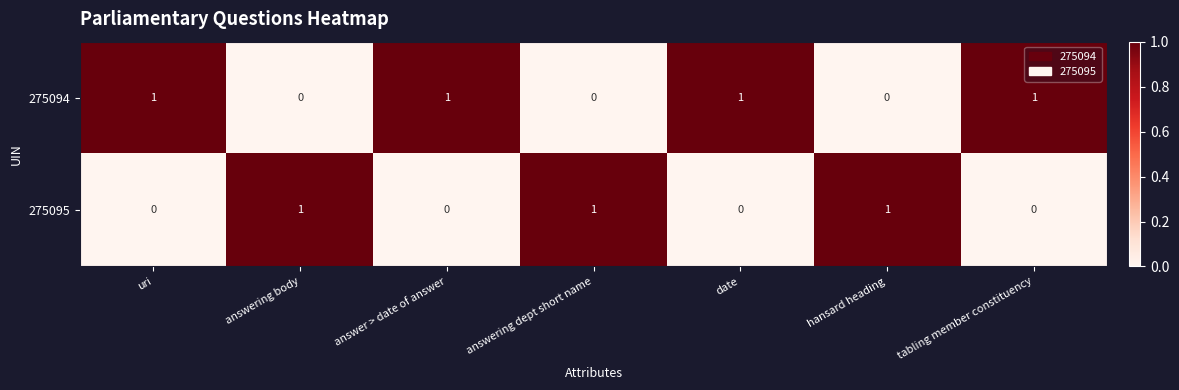

Count the 275095 values in the range 0 to 1.

7